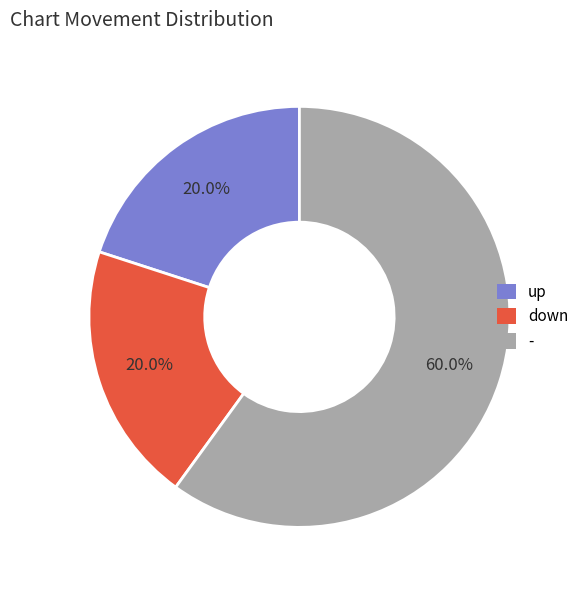

Is the sum of up and down greater than half?

No